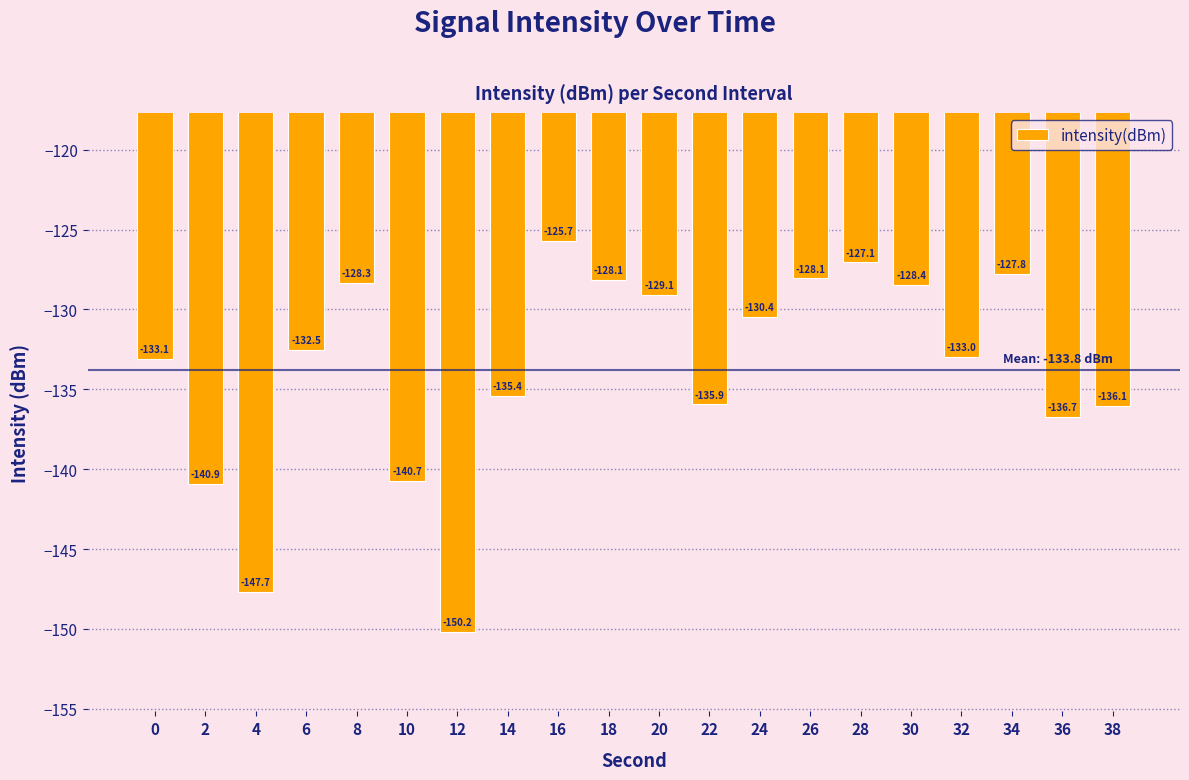

Reading left to right, list all the values displayed in this chart.

0=-133.1	2=-140.9	4=-147.7	6=-132.5	8=-128.3	10=-140.7	12=-150.2	14=-135.4	16=-125.7	18=-128.1	20=-129.1	22=-135.9	24=-130.4	26=-128.1	28=-127.1	30=-128.4	32=-133.0	34=-127.8	36=-136.7	38=-136.1